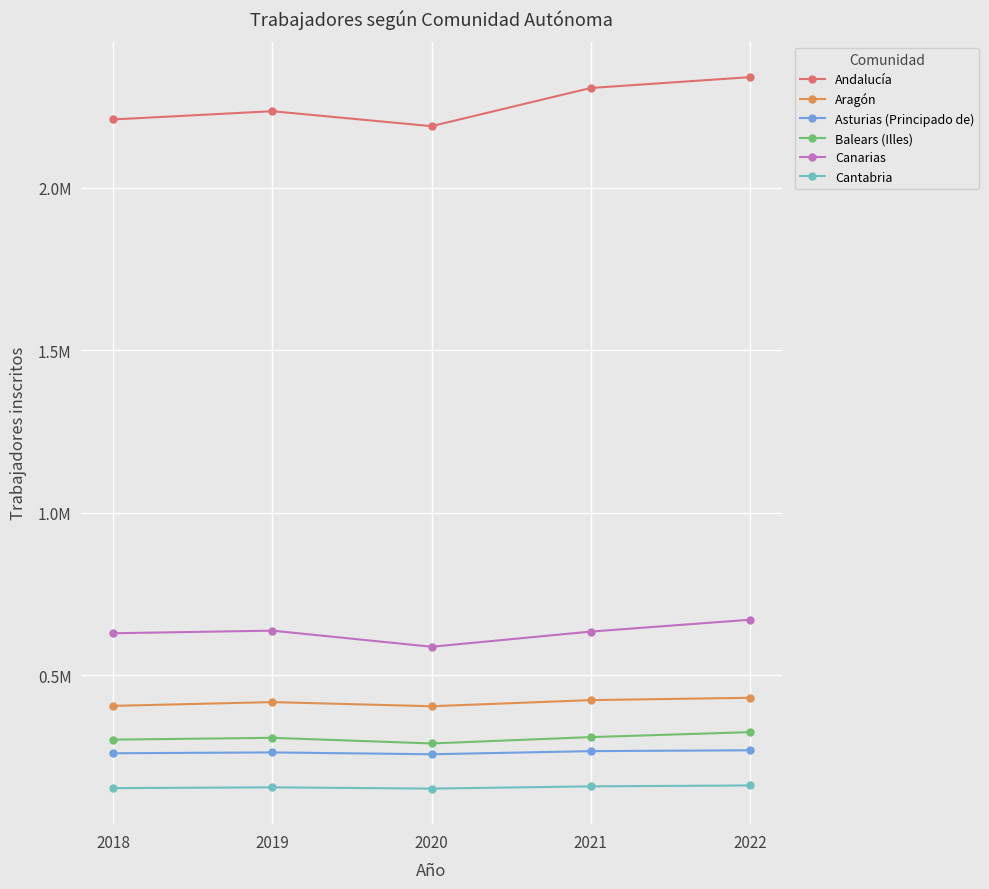

True or false: Cantabria and Balears (Illes) cross at least once.

False